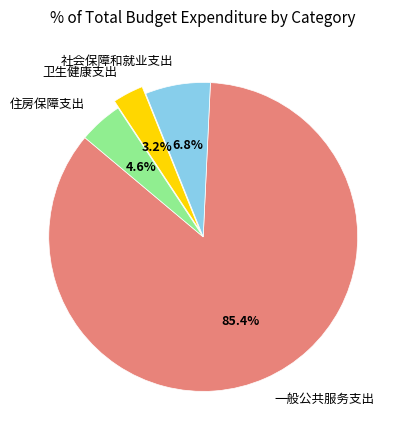

How many slices are in this pie chart?

4